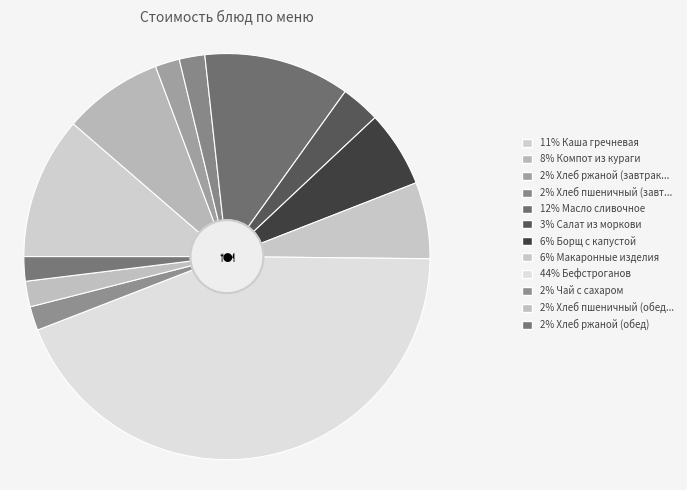

Which category has the biggest portion of the pie?

Бефстроганов